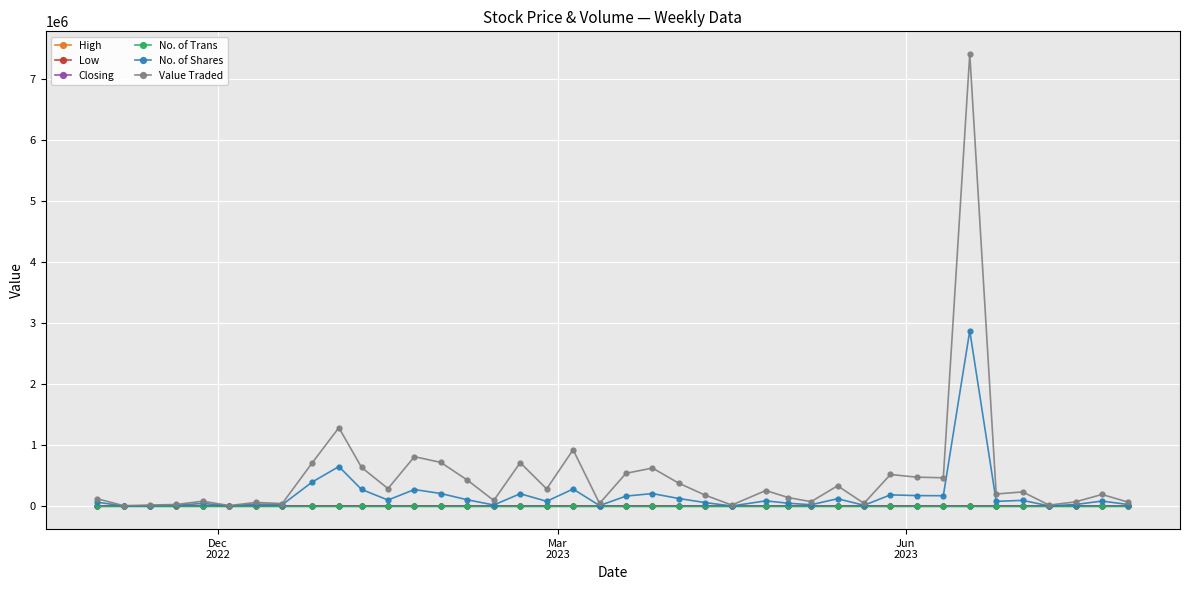

True or false: Value Traded has more than 0 interior local peaks.

True